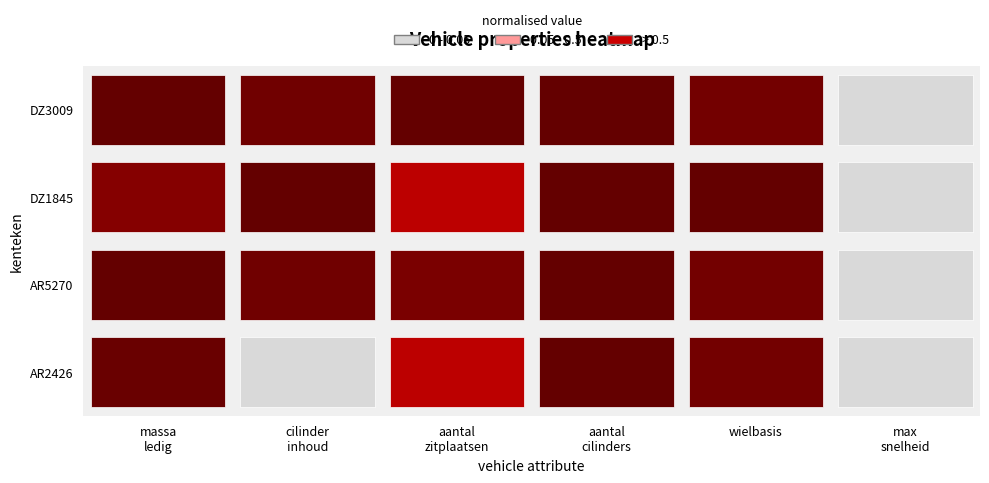

What is the total value across all series at 0?

4338